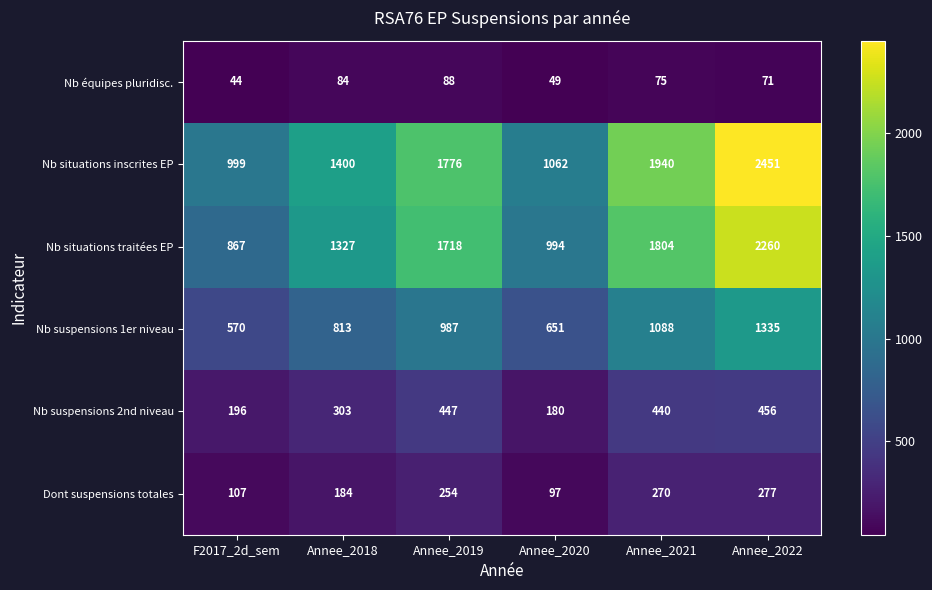

Which series has the largest range (max minus min)?

Nb situations inscrites EP